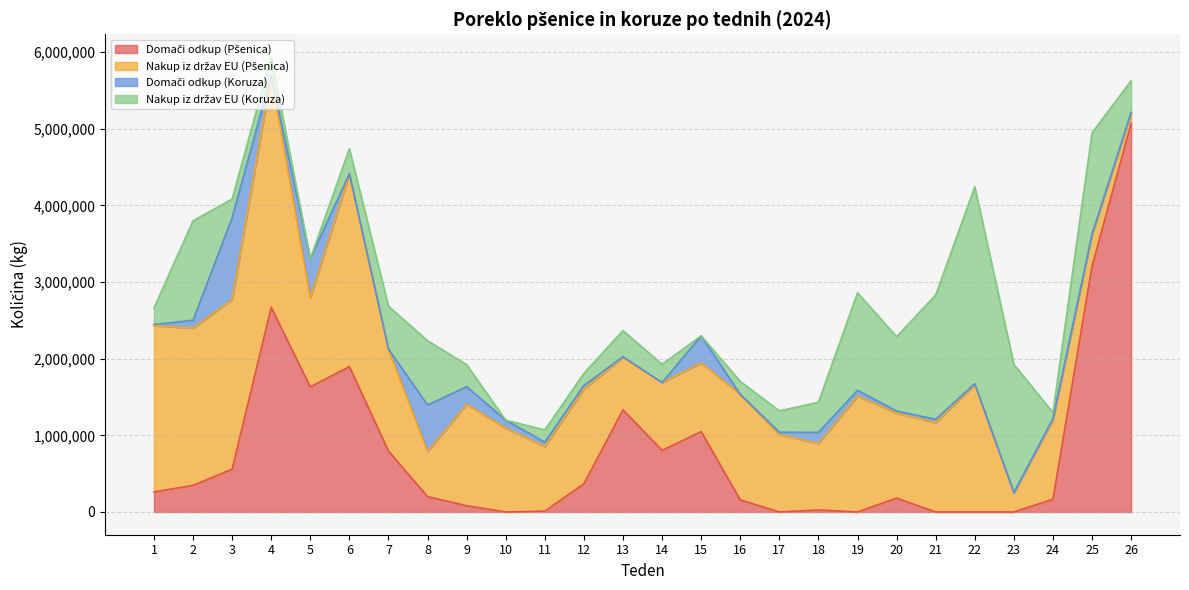

Count the number of data series in this chart.

4